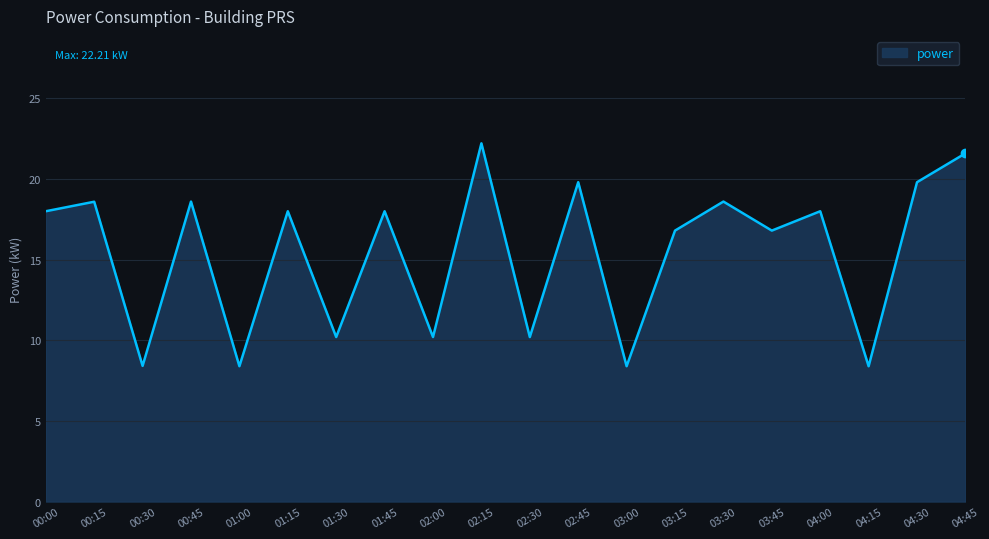

How many interior local peaks (higher than both neighbors) does the data have?

8